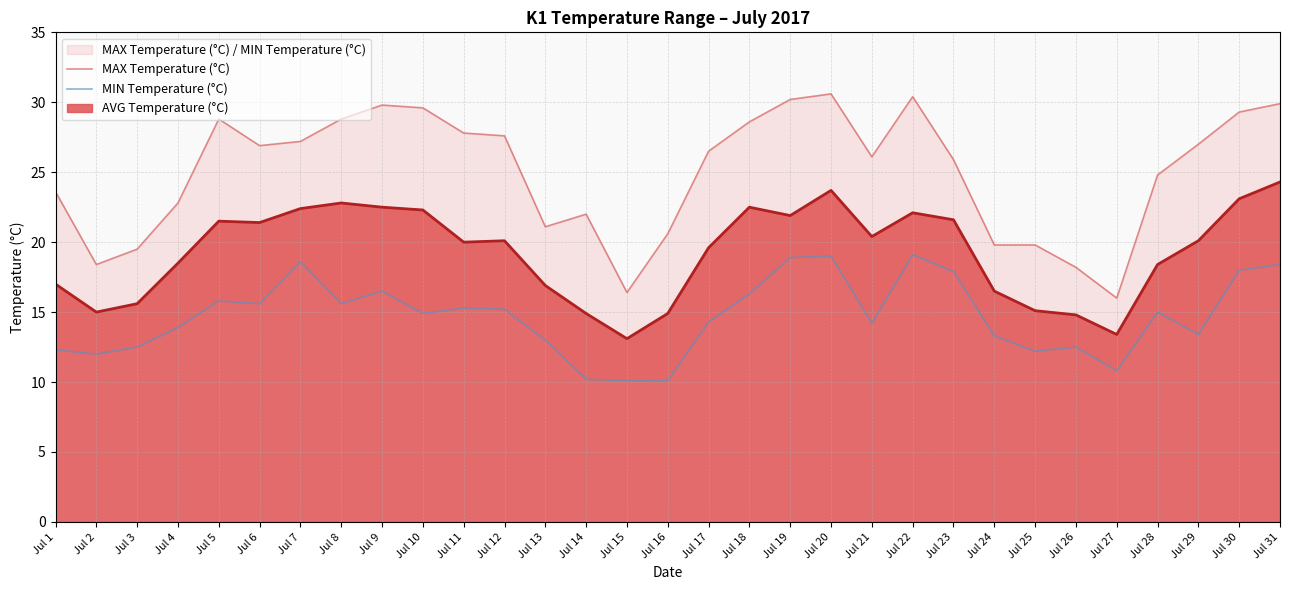

What is the difference between the MIN Temperature (°C) values at Jul 31 and Jul 17?

4.1